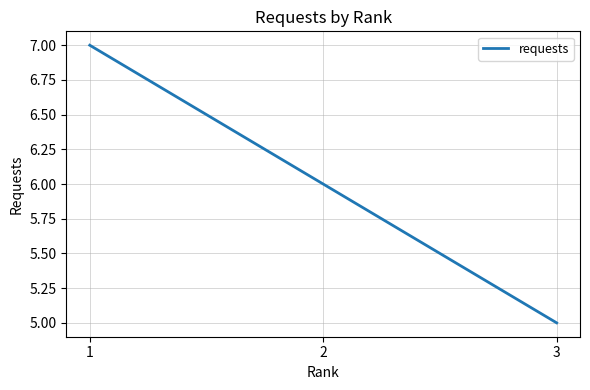

How many values are below 6?

1